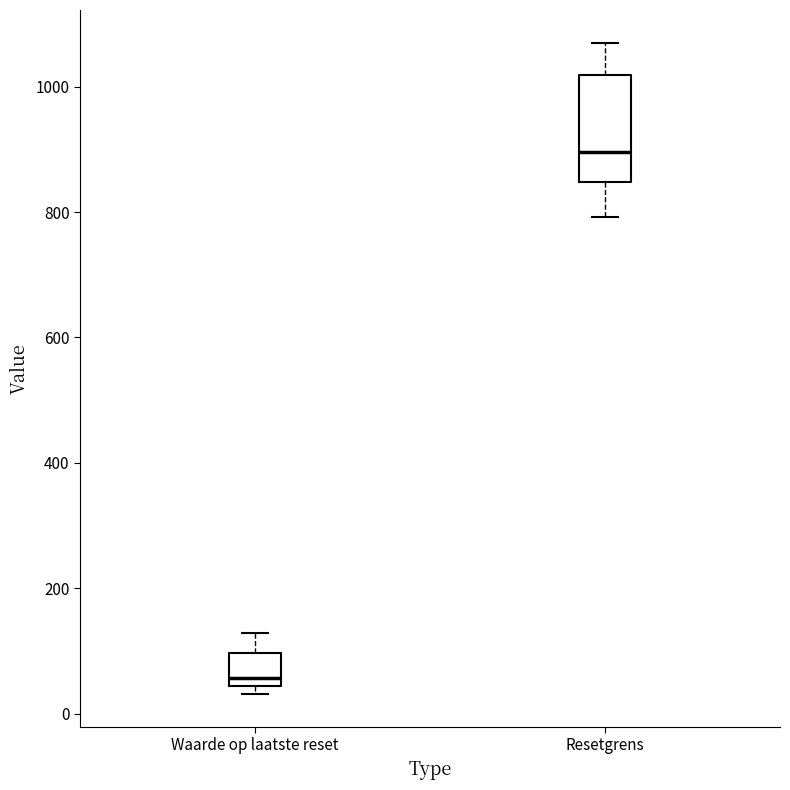

Reading left to right, read every box against the y-axis: the position of its median line, the range the box covers, and the ends of its whiskers. The values are not printed on the chart, so give them approximately, as read against the axis.

Waarde op laatste reset: median 60, box 40 to 100, whiskers 40 (just below the box's lower edge) to 120
Resetgrens: median 900, box 840 to 1020, whiskers 800 to 1080